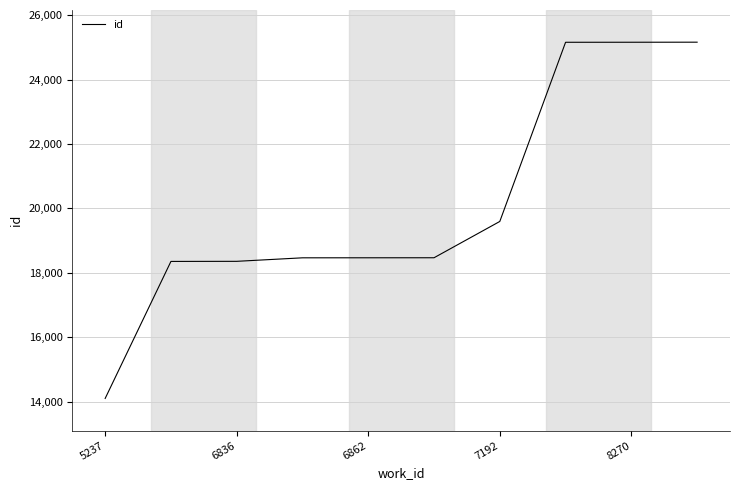

What is the maximum value shown in the chart?

25167